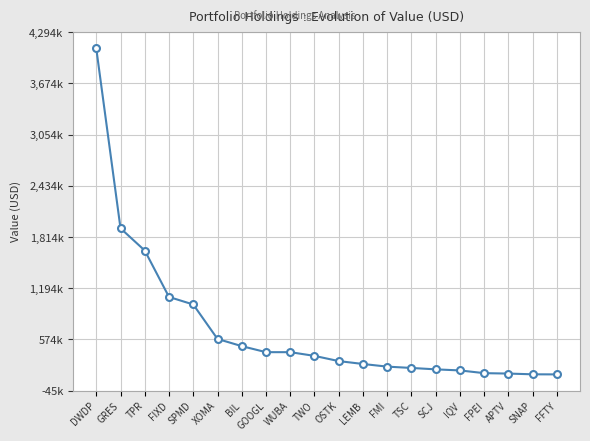

Is this an area chart (filled region under the line)?

No